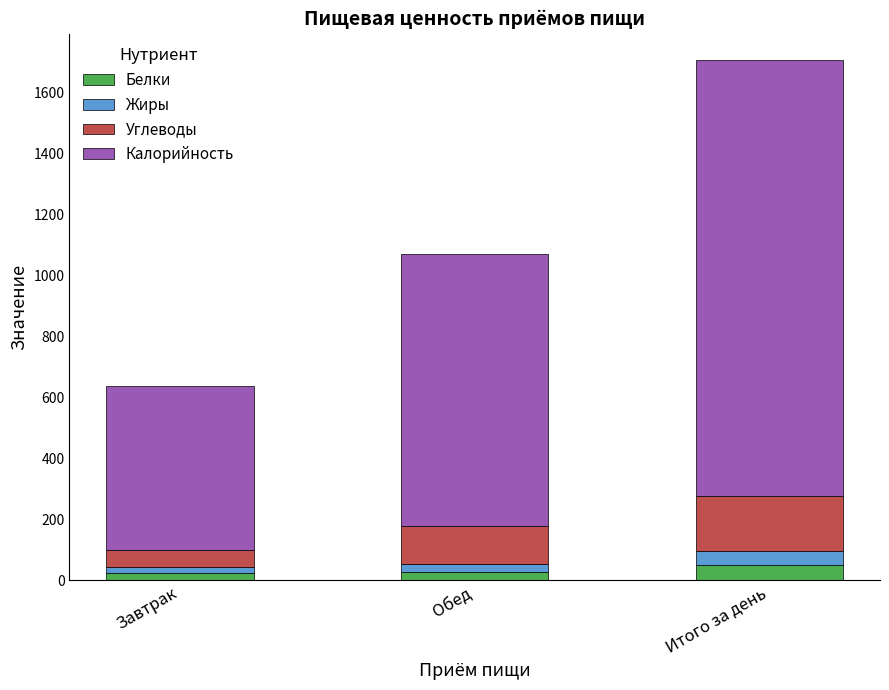

How many data points does each series have?

3